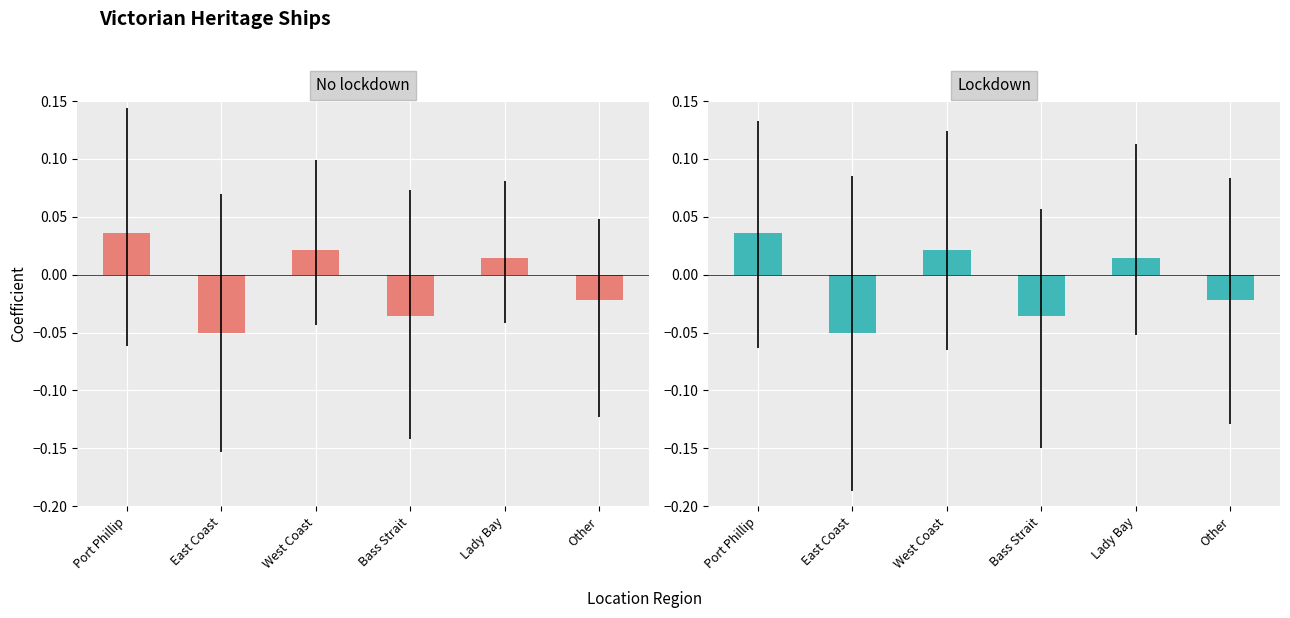

True or false: Lockdown has a value of 0.0 at West Coast.

True